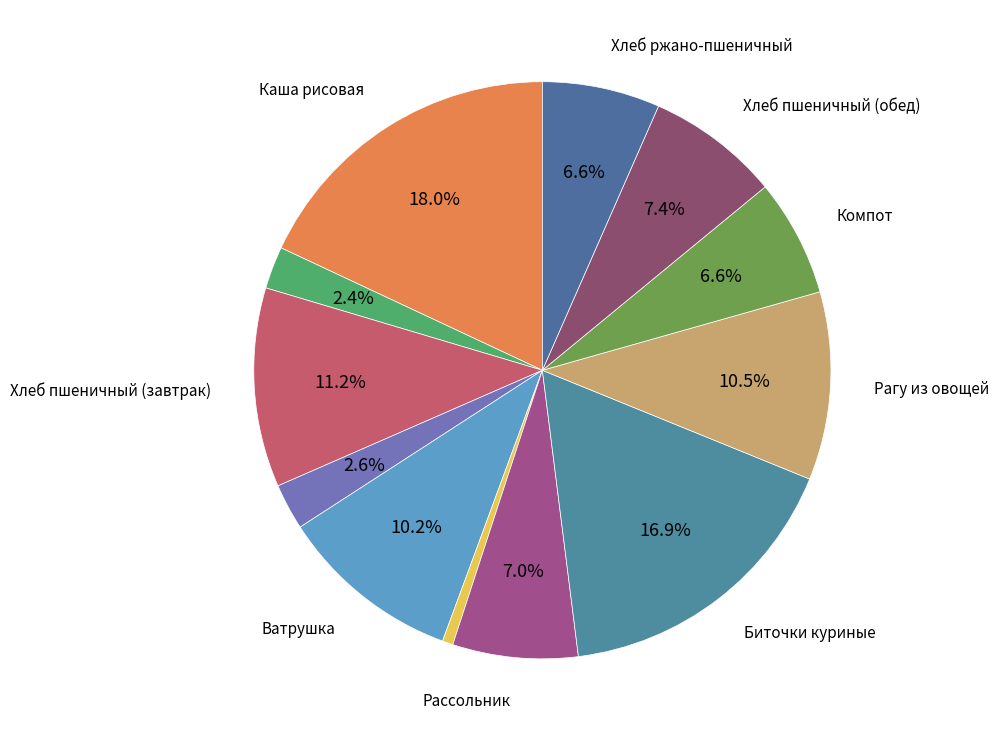

How many segments does this pie chart have?

12